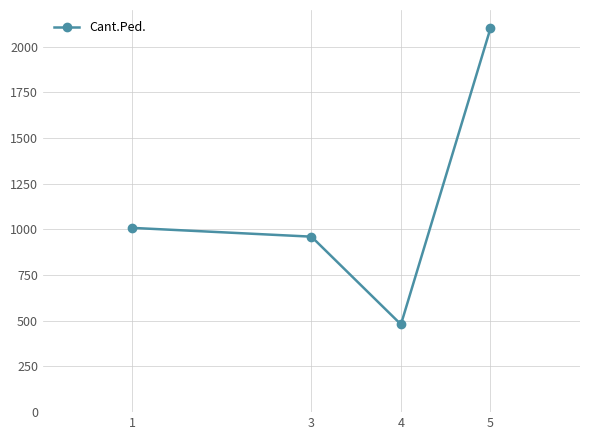

How many values are below 1008?

2